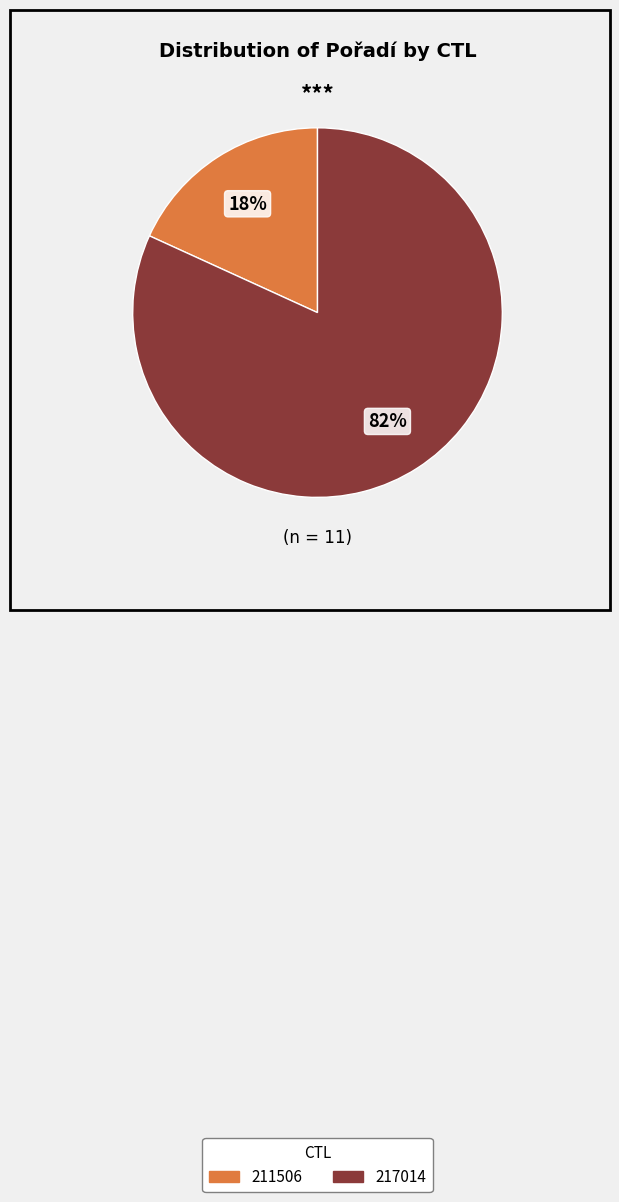

Do 217014 and 211506 together represent more than half of the pie?

Yes